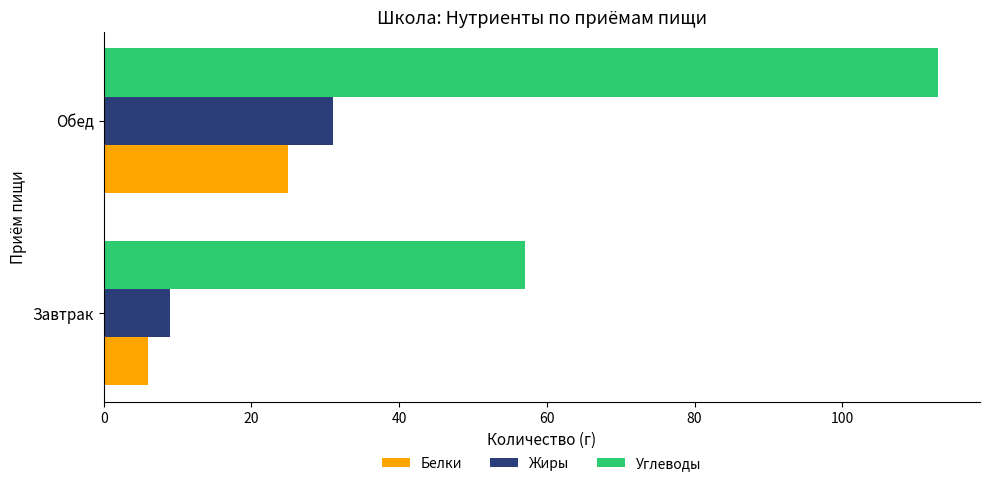

True or false: Жиры has a value of 31 at Обед.

True